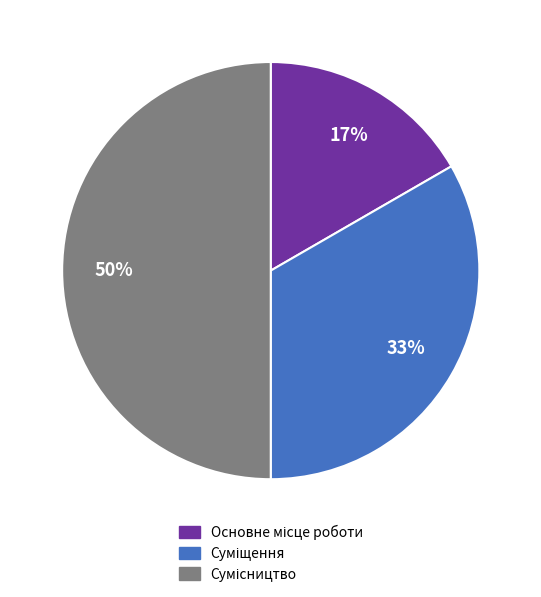

To the nearest percent, what is the average slice percentage?

33%